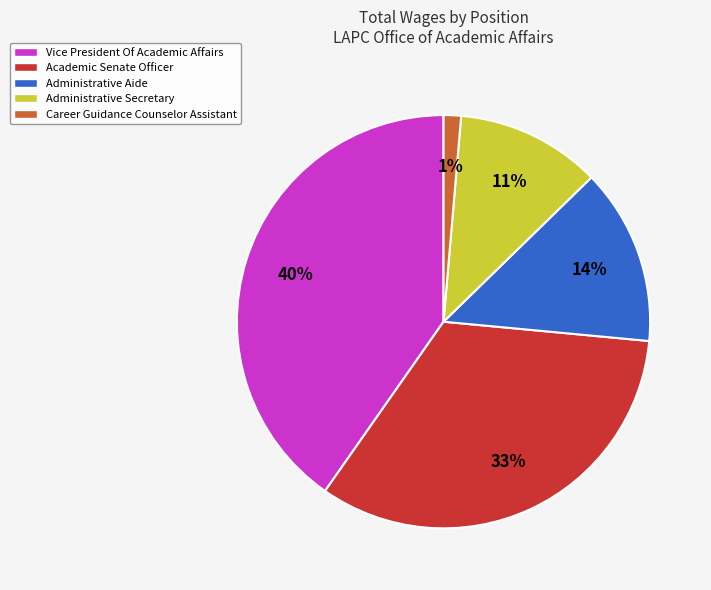

To the nearest percent, what is the combined percentage of Academic Senate Officer and Administrative Aide?

47%